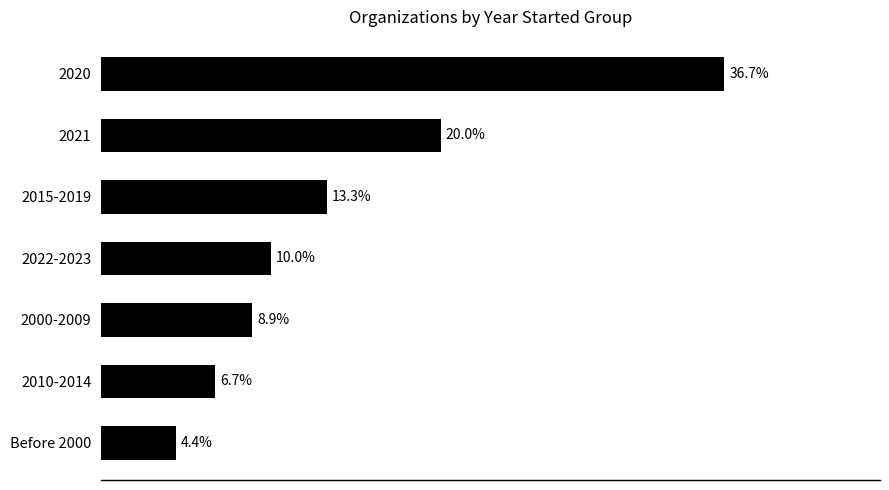

Rank the categories by value from highest to lowest.

2020, 2021, 2015-2019, 2022-2023, 2000-2009, 2010-2014, Before 2000